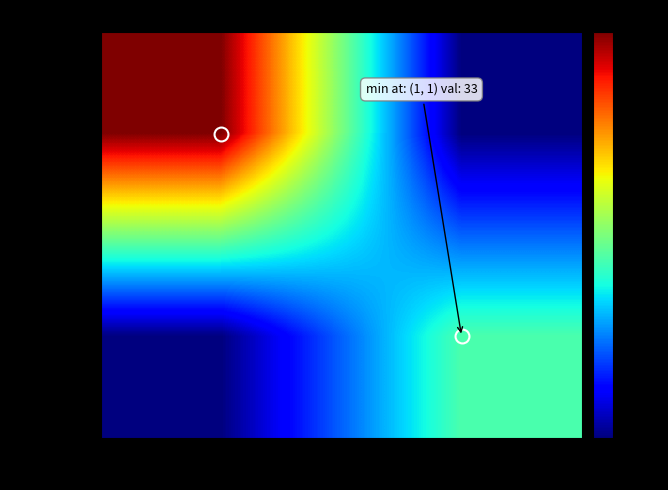

Between 1 and -1, which is larger?

-1